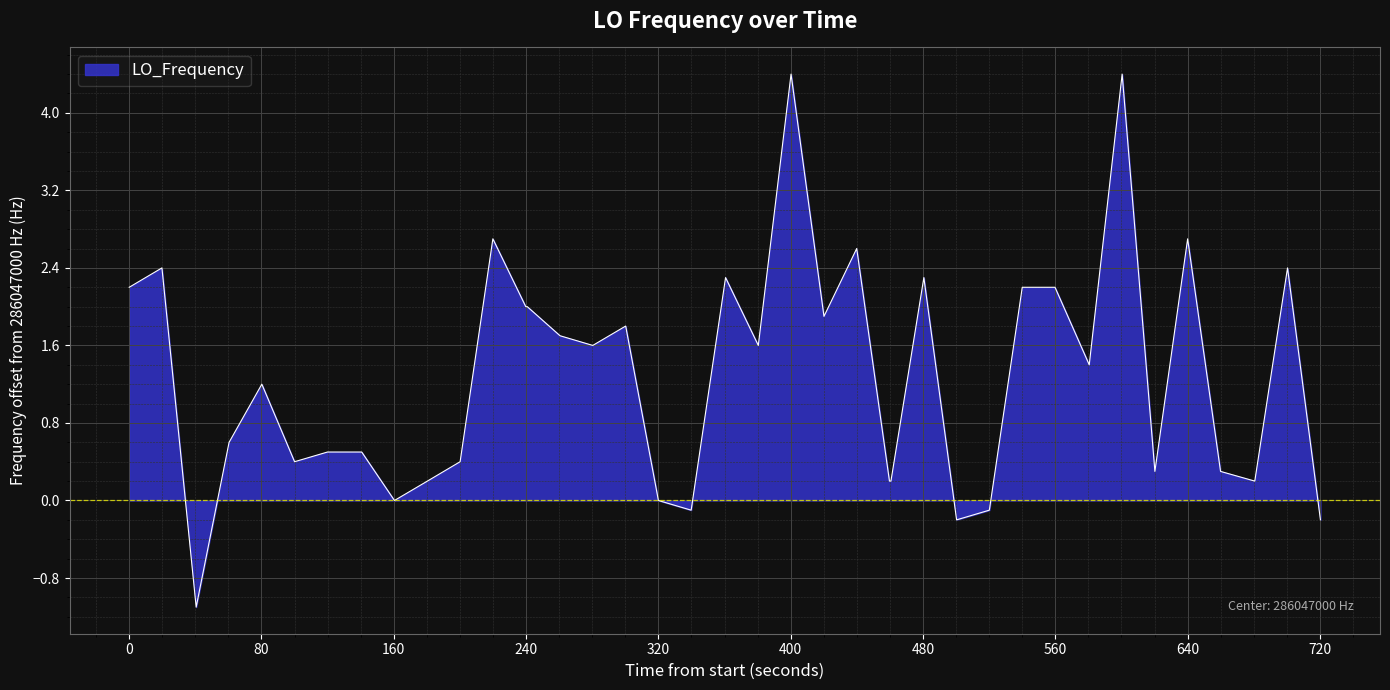

What is the maximum value shown in the chart?

4.4